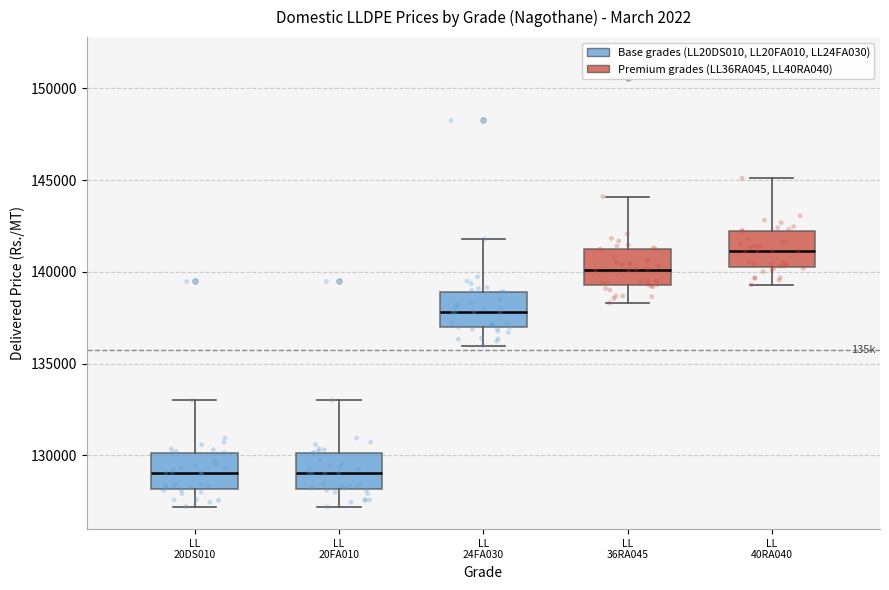

Reading left to right, transcribe this box plot: for each box, give where its median line is, the range the box spans, and where its two whiskers end, as read against the y-axis. The values are not printed on the chart, so give them approximately, as read against the axis.

LL 20DS010: median 129000, box 128000 to 130000, whiskers 127000 to 133000
LL 20FA010: median 129000, box 128000 to 130000, whiskers 127000 to 133000
LL 24FA030: median 138000, box 137000 to 139000, whiskers 136000 to 142000
LL 36RA045: median 140000, box 139500 to 141000, whiskers 138500 to 144000
LL 40RA040: median 141000, box 140500 to 142000, whiskers 139500 to 145000